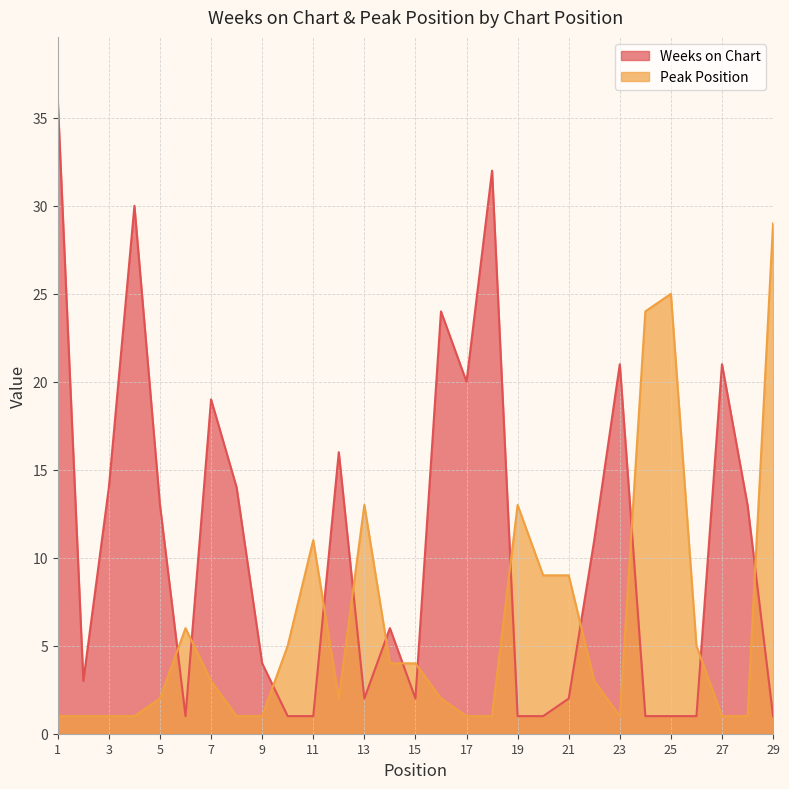

Where does the Peak Position series first go above 3?

6